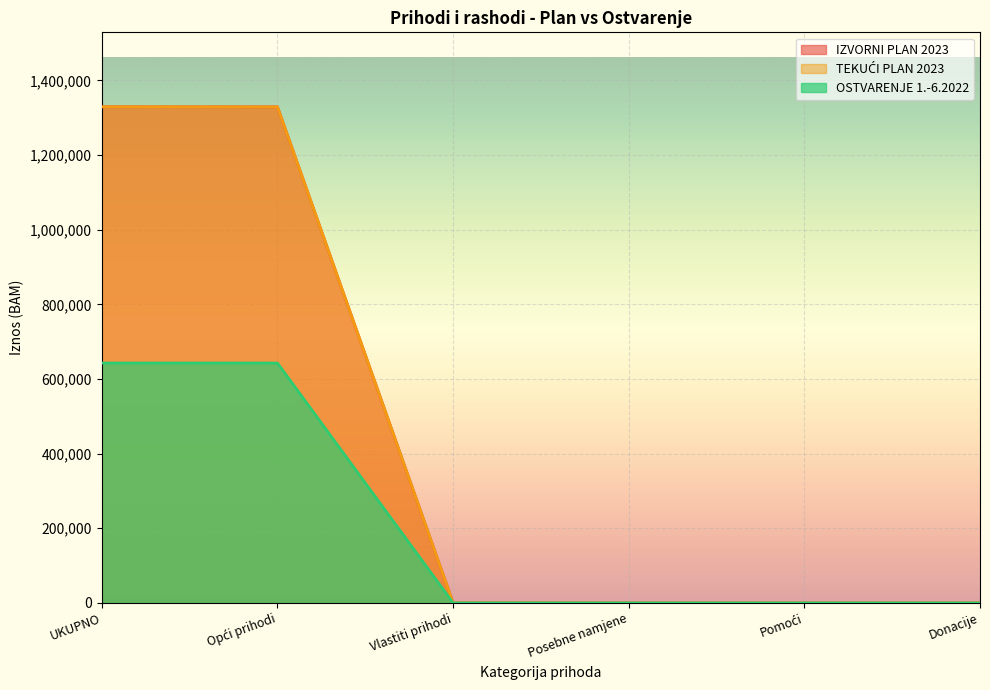

Is the value of TEKUĆI PLAN 2023 at Posebne namjene greater than the value of IZVORNI PLAN 2023 at UKUPNO?

No